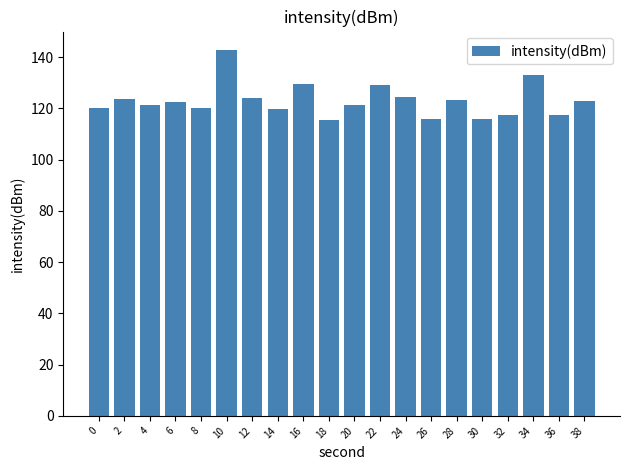

How many bars are there in total?

20